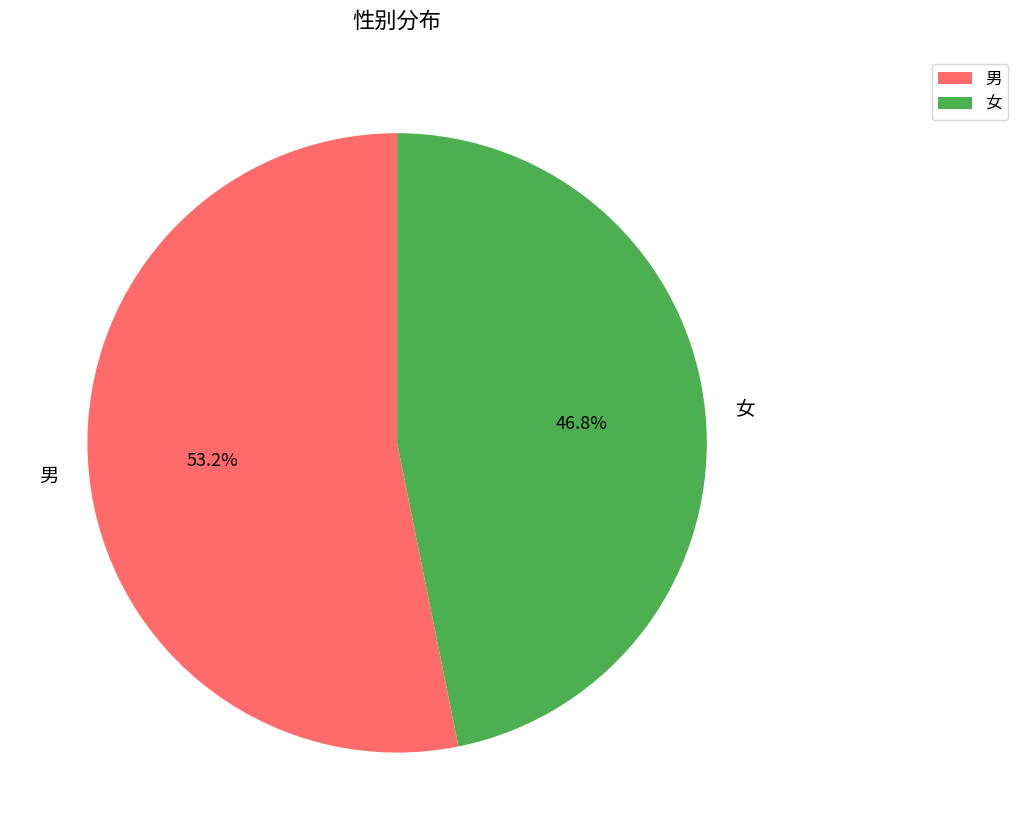

Rank the categories by value from highest to lowest.

男, 女